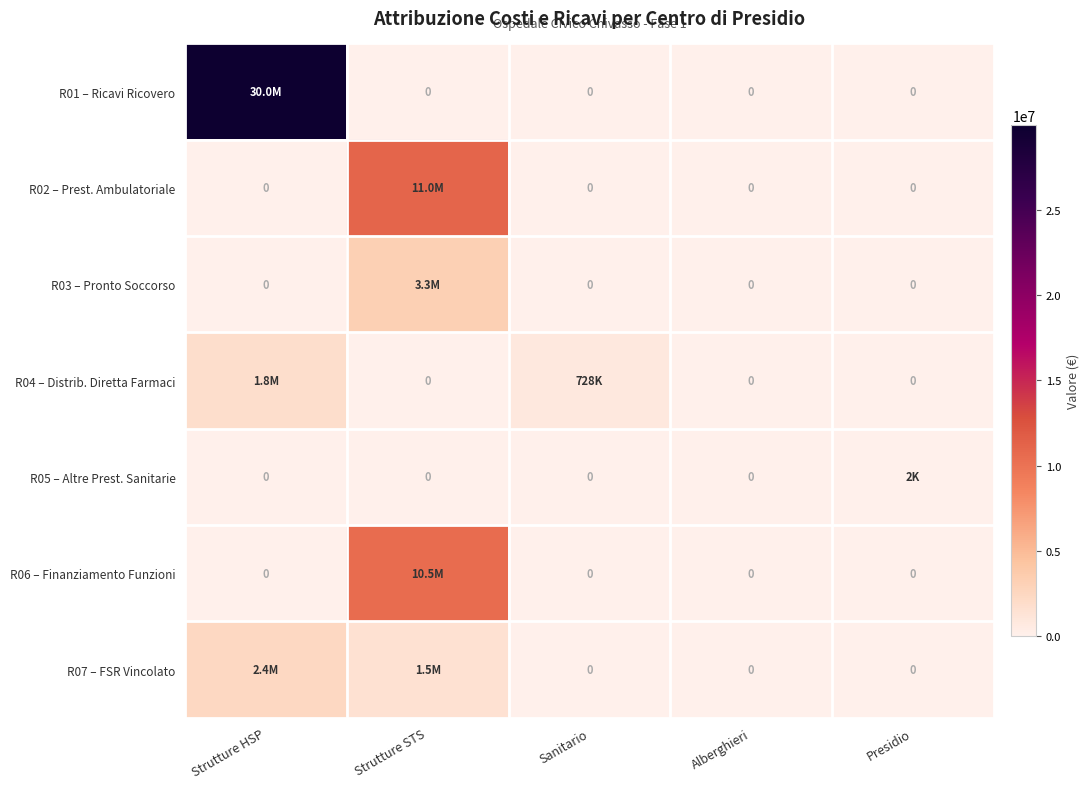

At which category is the sum across all series the highest?

Strutture HSP